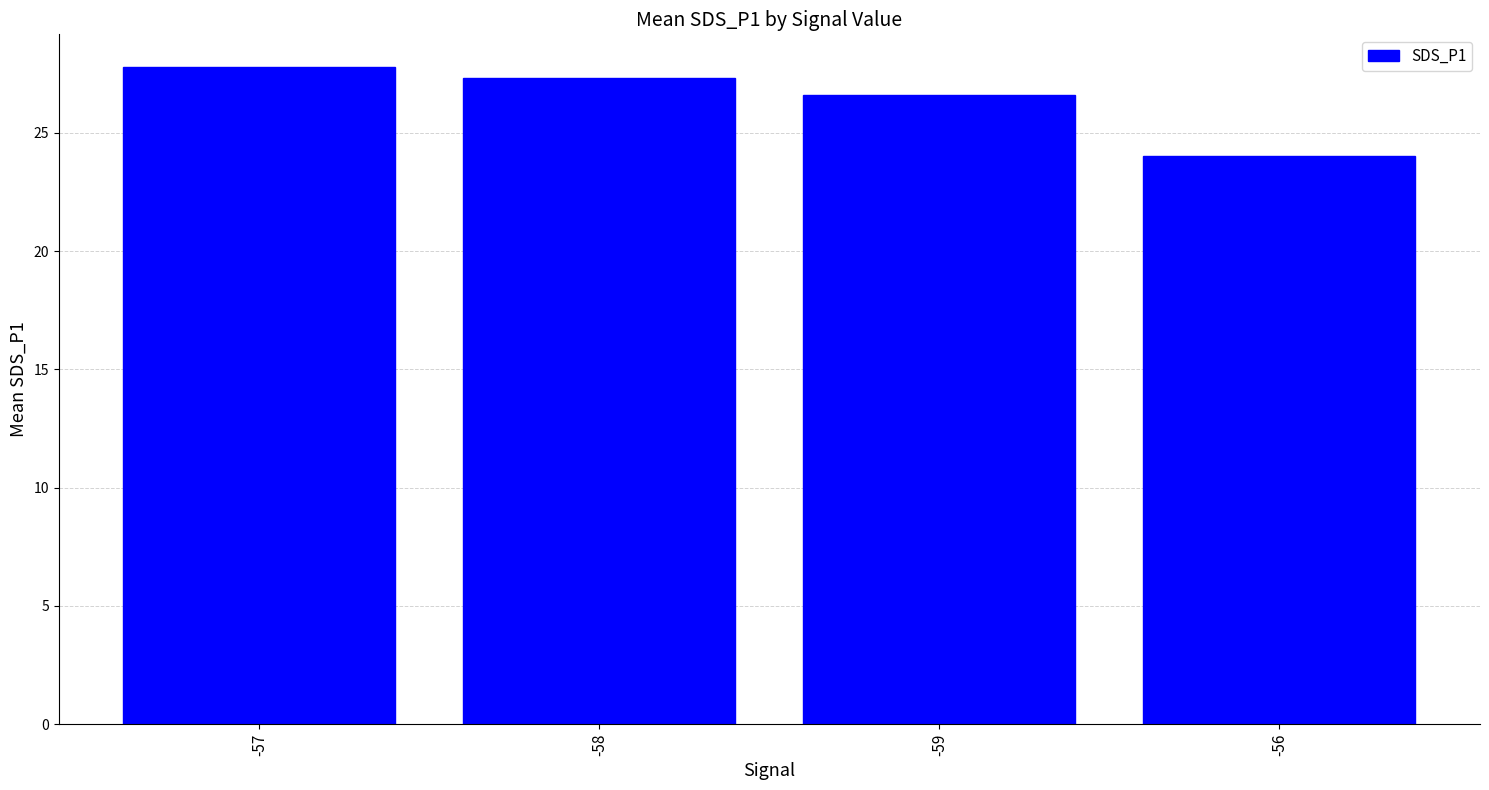

What is the label of the 2nd bar from the left?

-58